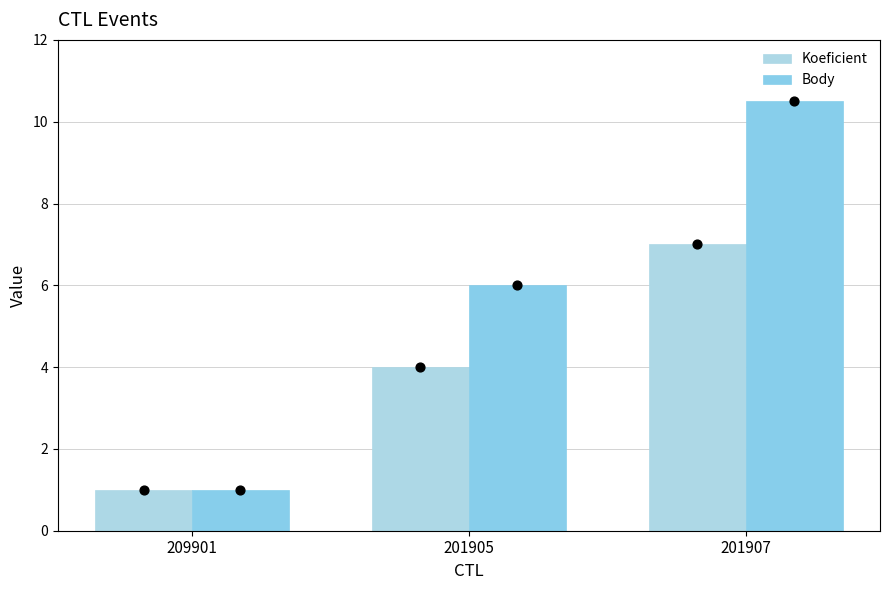

Is the value of Koeficient at 209901 greater than the value of Body at 201905?

No